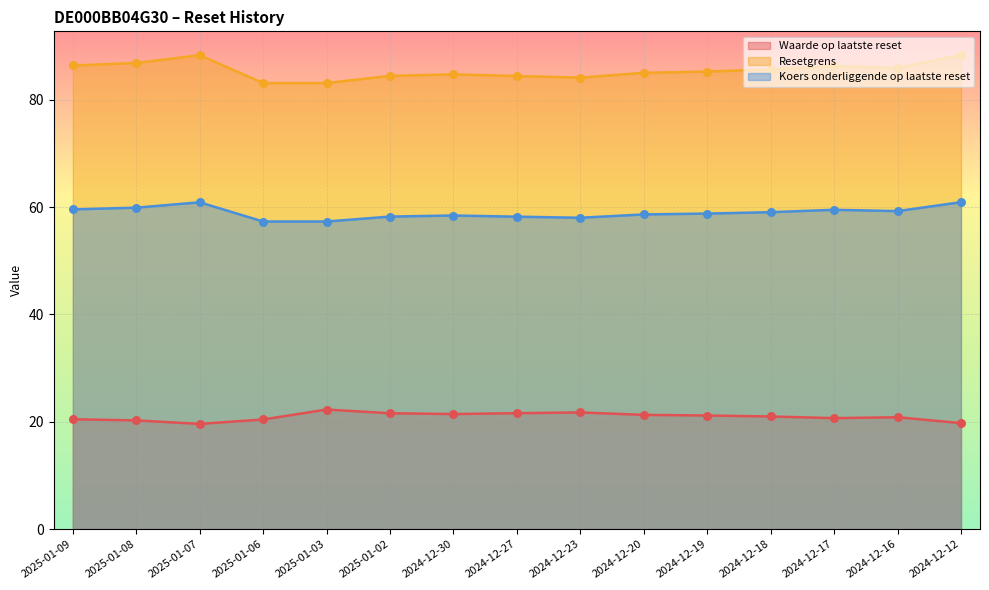

Which series has the largest total across all categories?

Resetgrens